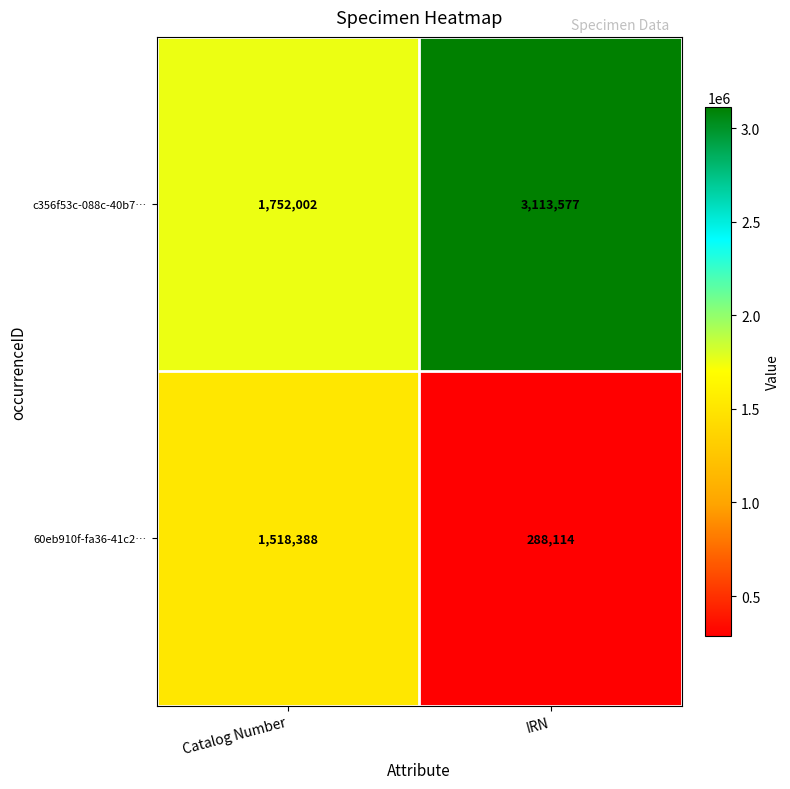

What is the sum of all c356f53c-088c-40b7… values?

4865579